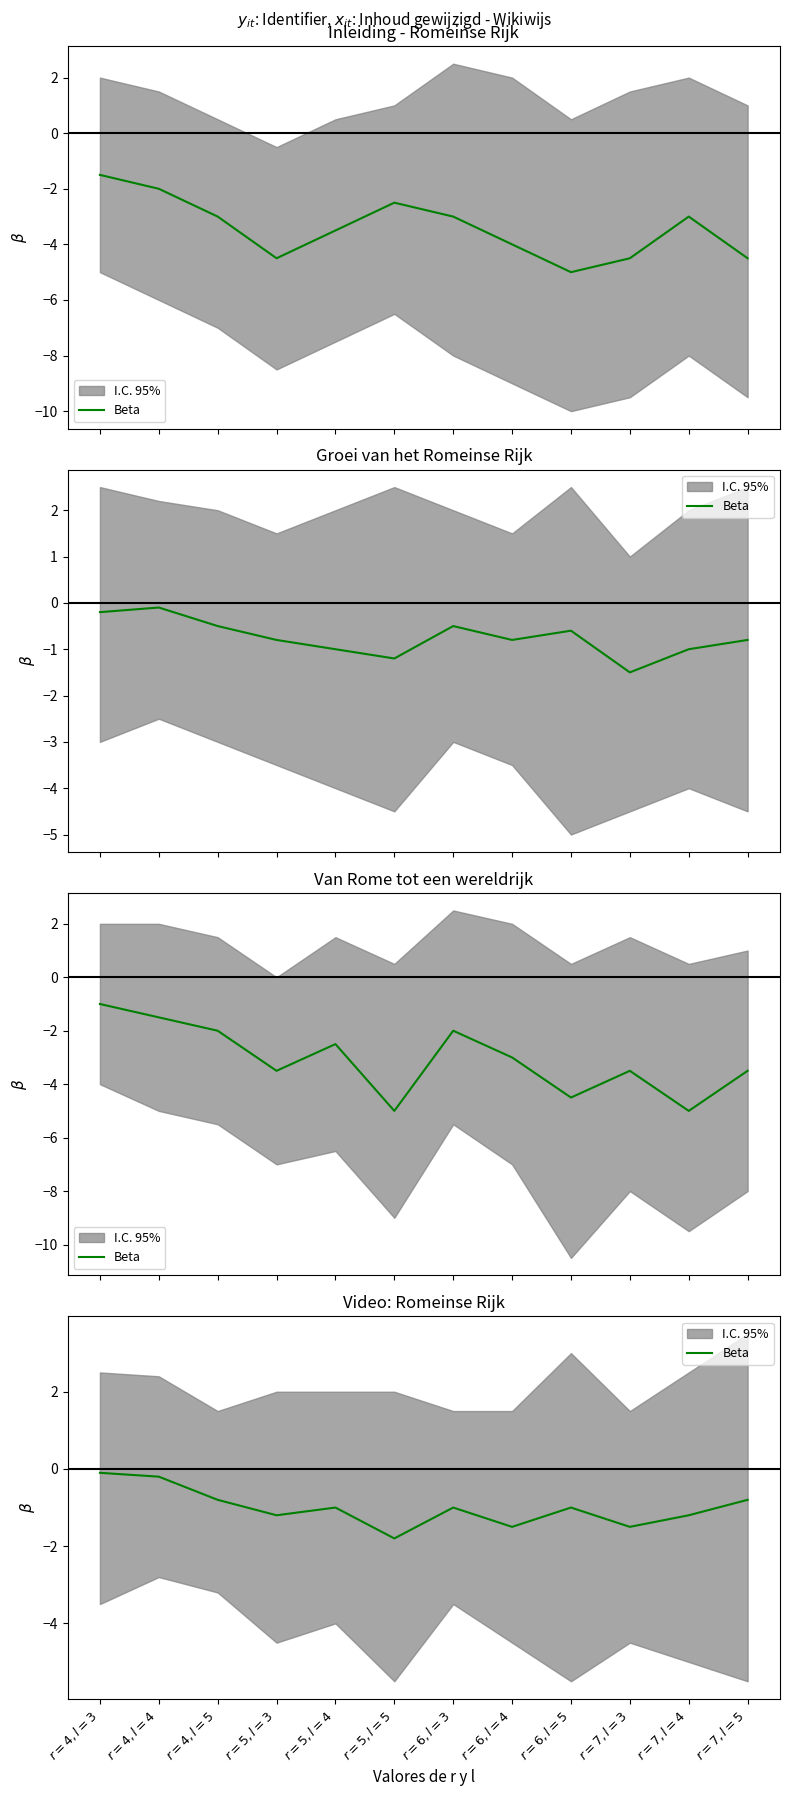

True or false: there are more than 2 points higher than both neighbors.

True